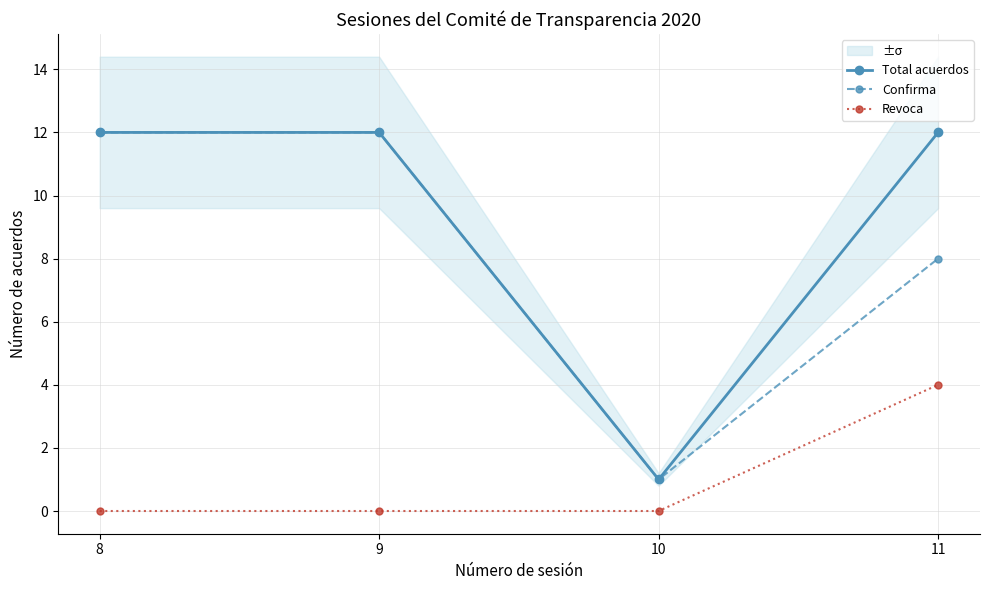

Reading left to right, list all the values displayed in this chart.

Total acuerdos: 8=12	9=12	10=1	11=12
Confirma: 8=12	9=12	10=1	11=8
Revoca: 8=0	9=0	10=0	11=4